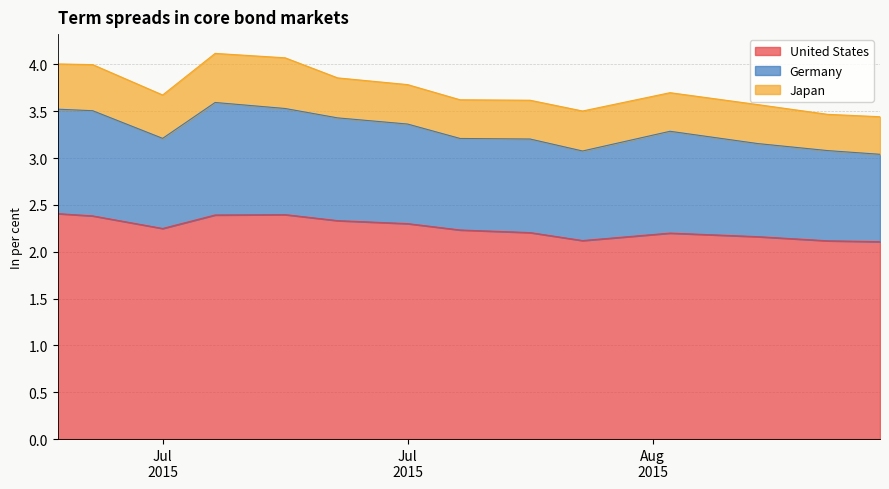

Is the value of Germany at 2015-07-07 greater than the value of United States at 2015-08-14?

No